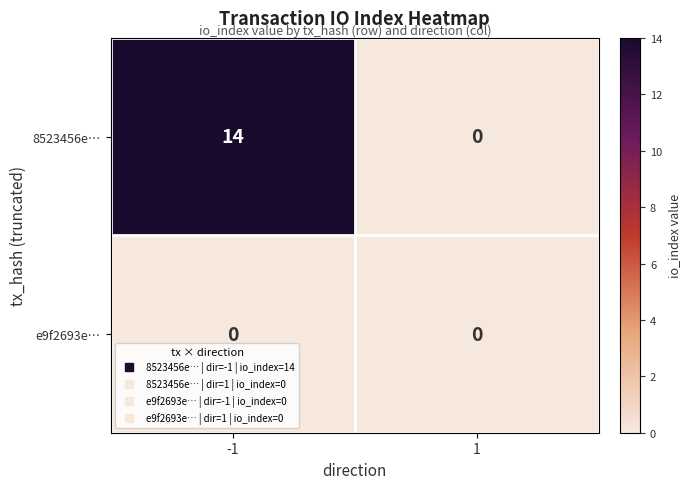

What is the greatest value displayed?

14